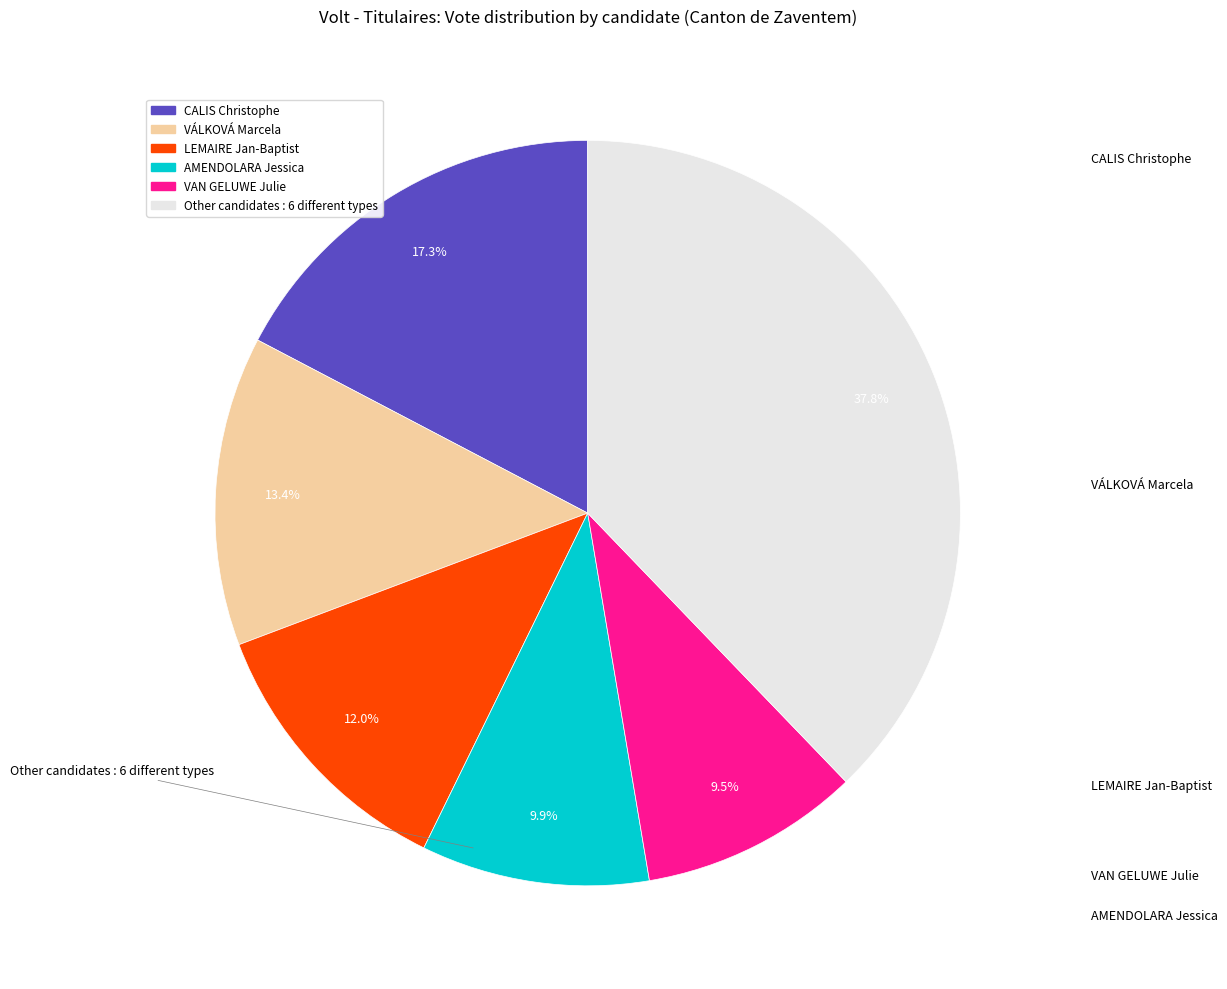

Is there any slice that represents more than half of the pie?

No